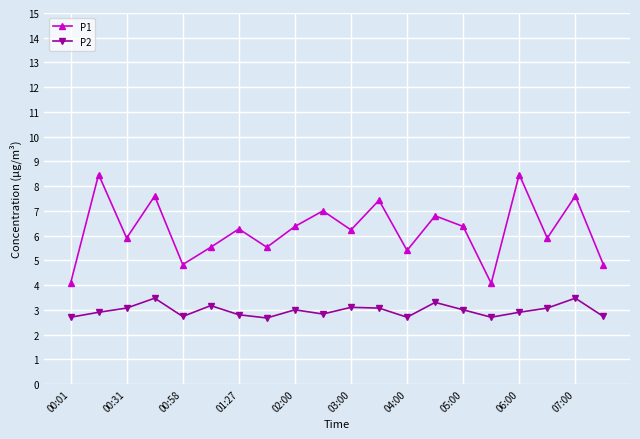

Does the chart have visible grid lines?

Yes